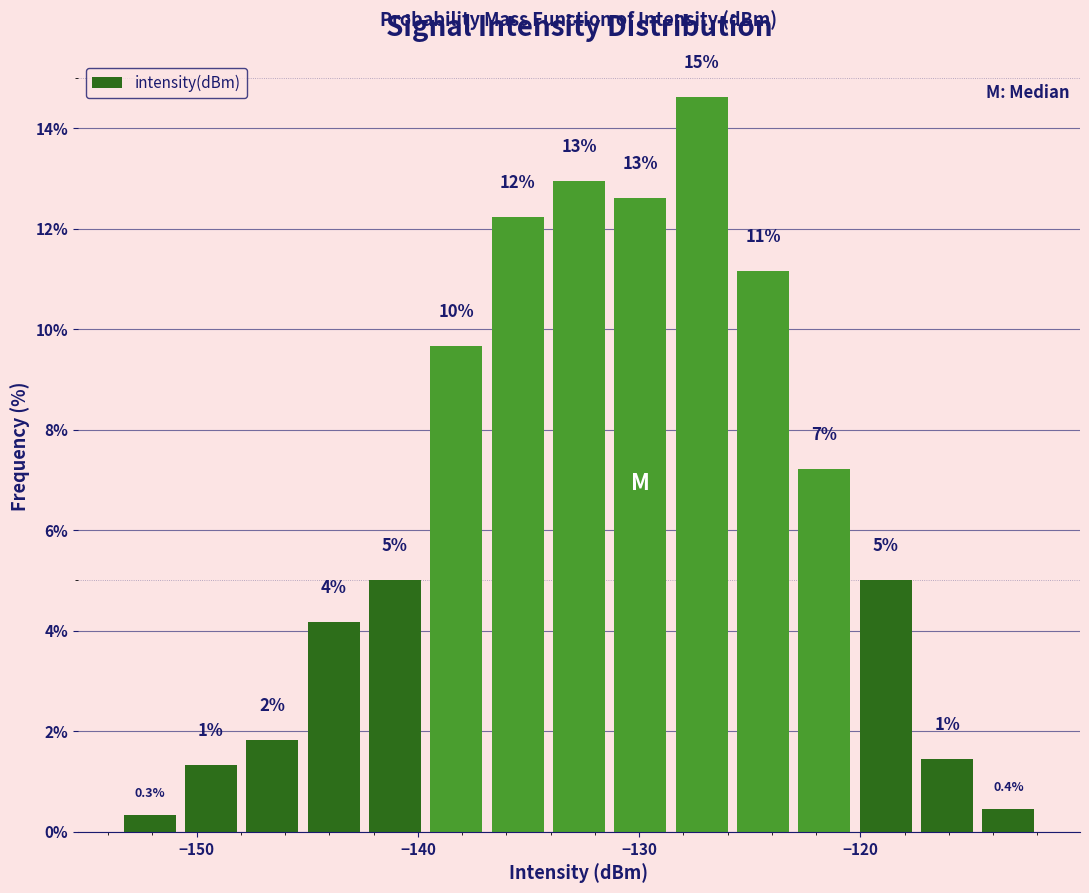

Read against the x-axis, roughly where is the centre of the tallest bar?

-127